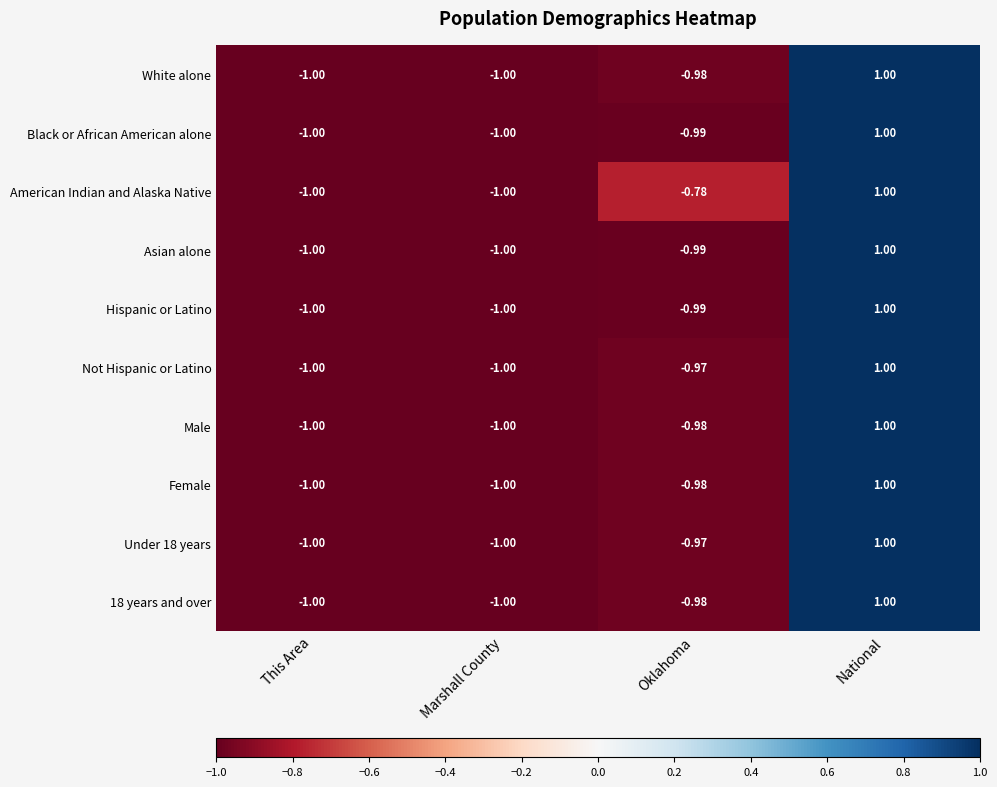

At which label does American Indian and Alaska Native first exceed 0?

National